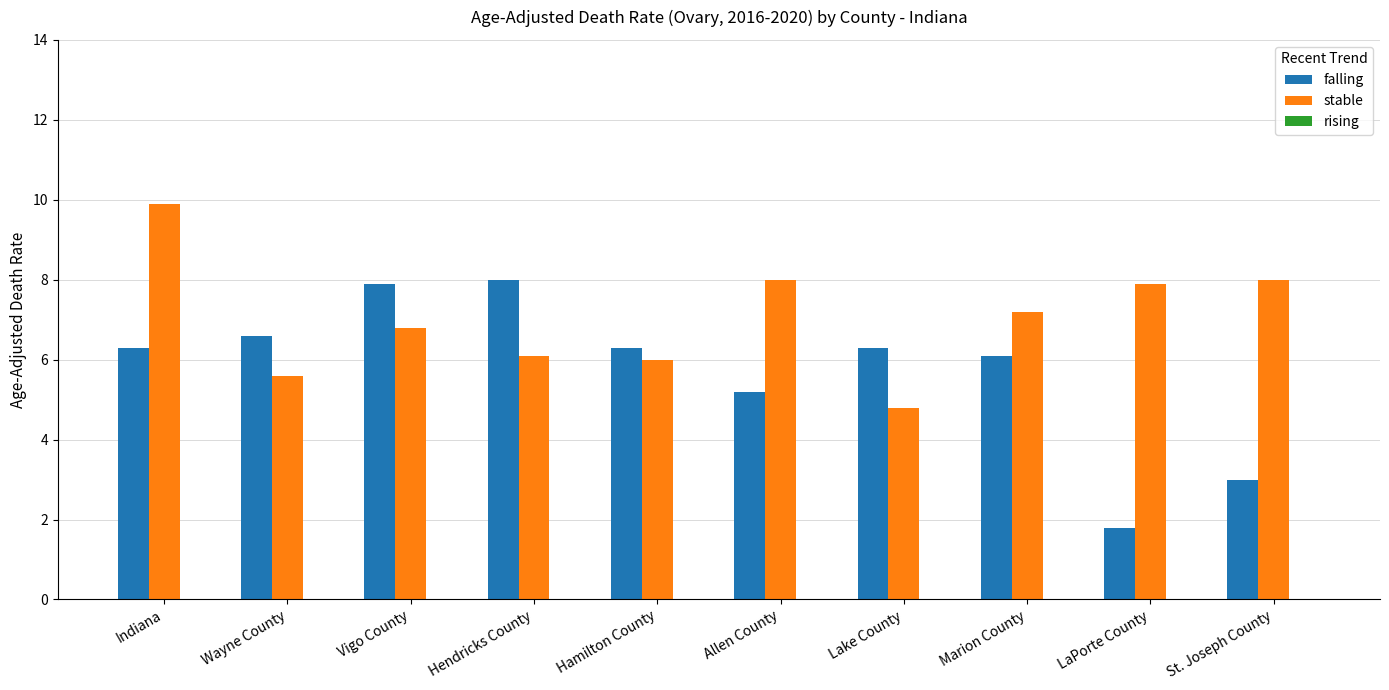

The value of stable at Hamilton County is 1.9. True or false?

False